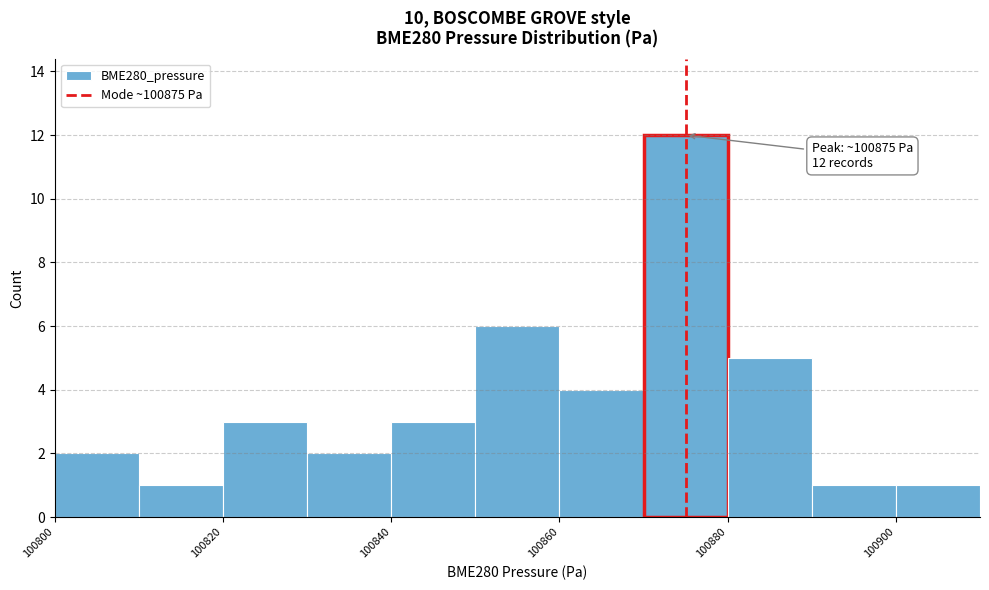

Which range on the x-axis has the tallest bar?

100870 to 100880